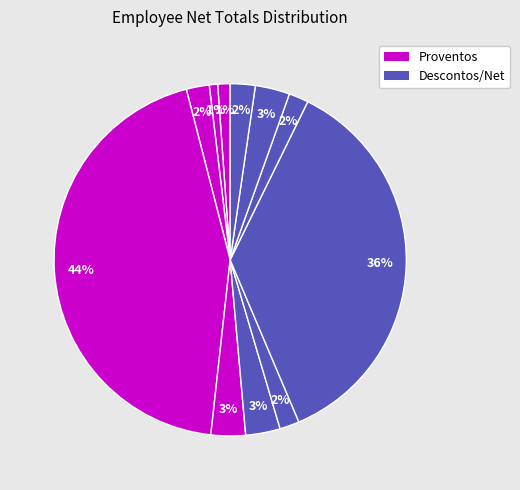

Which slice is the smallest?

ALESSANDRA MENEZES